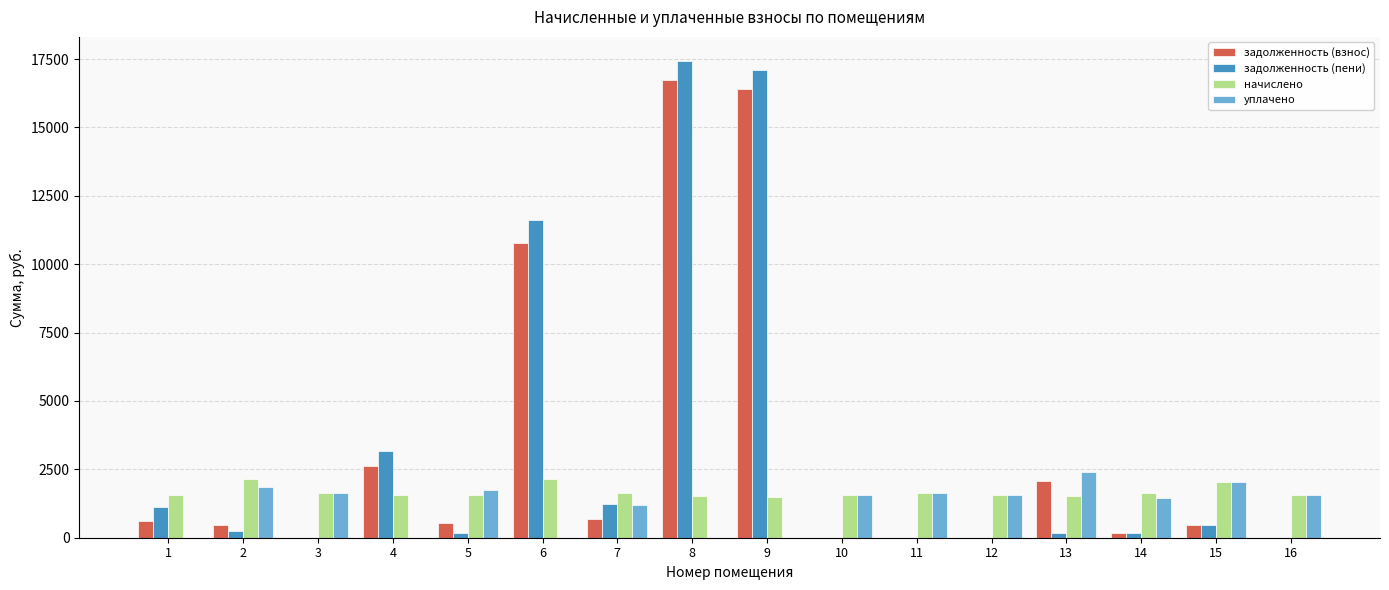

What are all the series names shown in the legend?

задолженность (взнос), задолженность (пени), начислено, уплачено